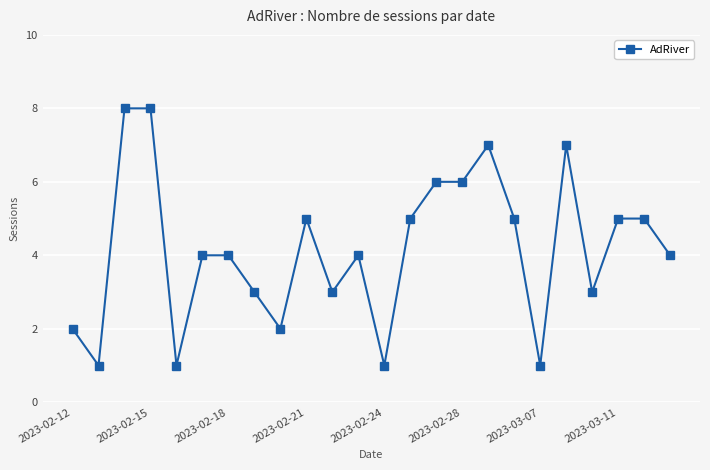

Does the chart have visible grid lines?

Yes